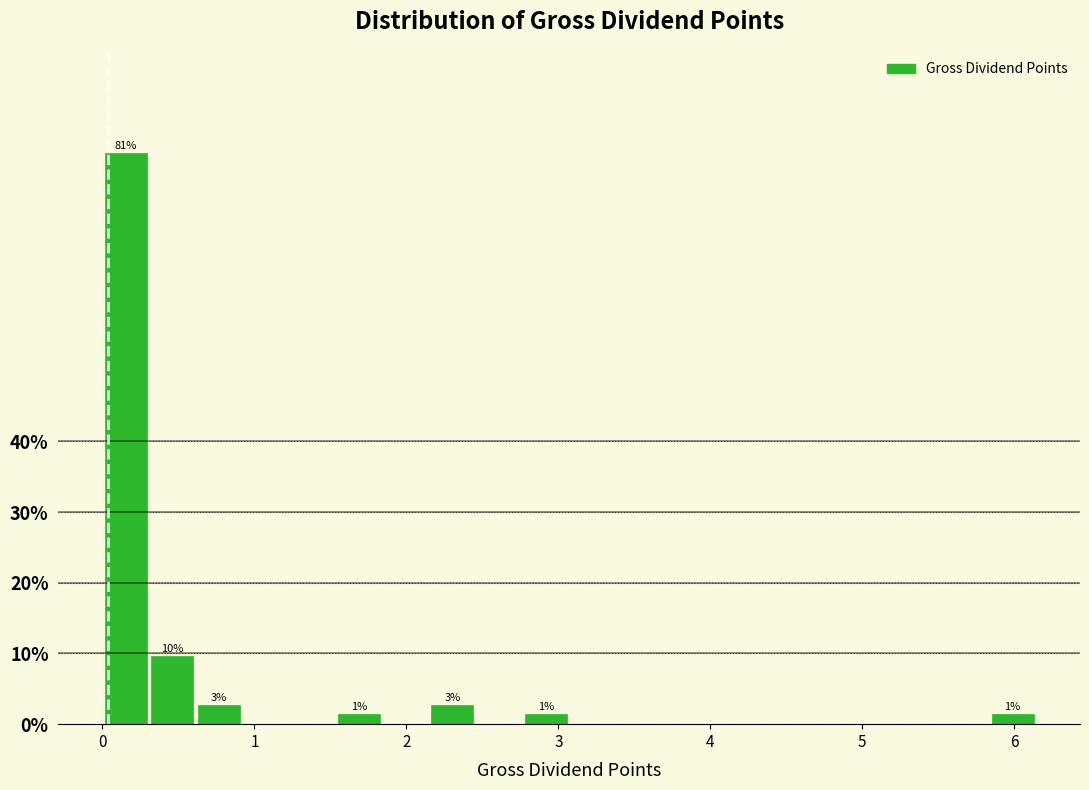

Around what value on the x-axis is the tallest bar? Give the approximate position of its centre, as read against the axis.

0.2